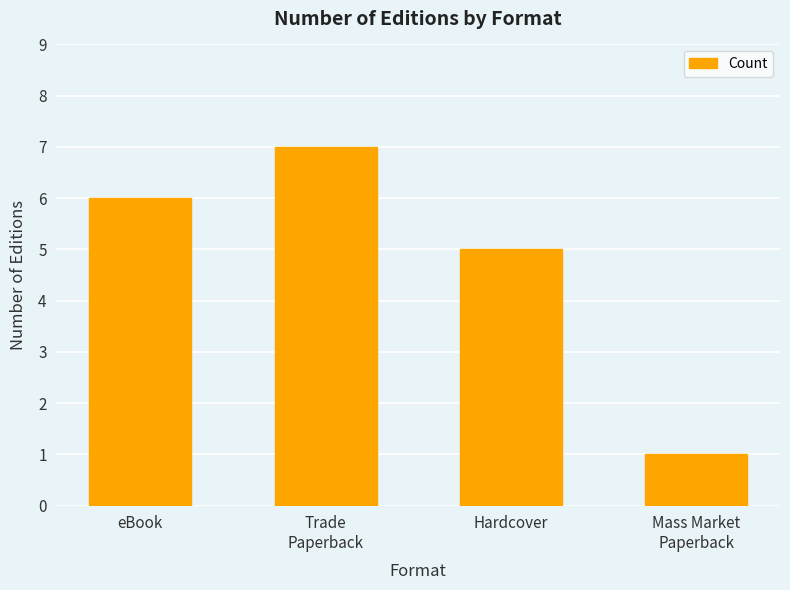

What is the difference between the second highest and second lowest values?

1